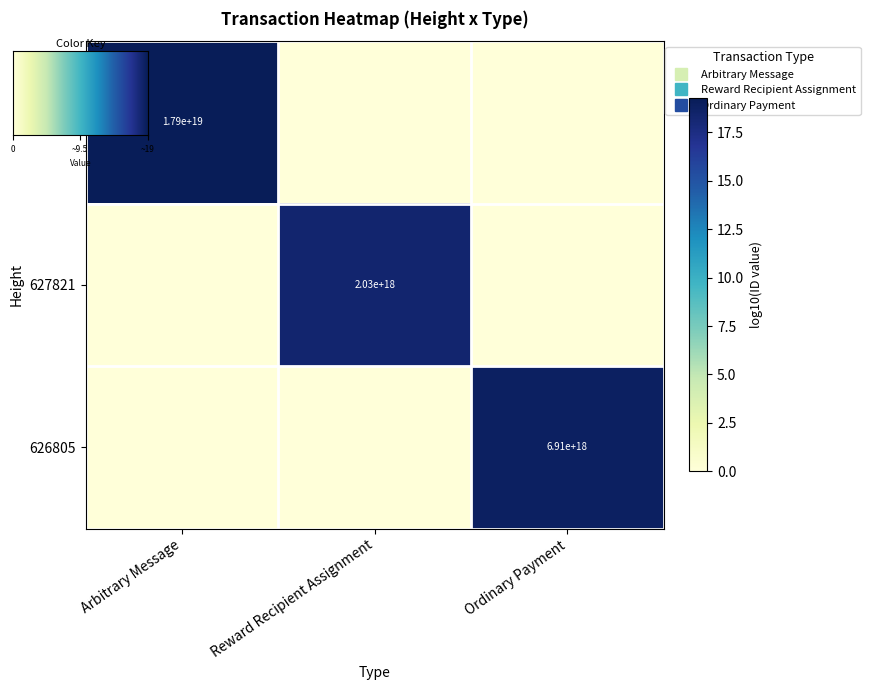

Where is Ordinary Payment nearest to the value 9?

Arbitrary Message